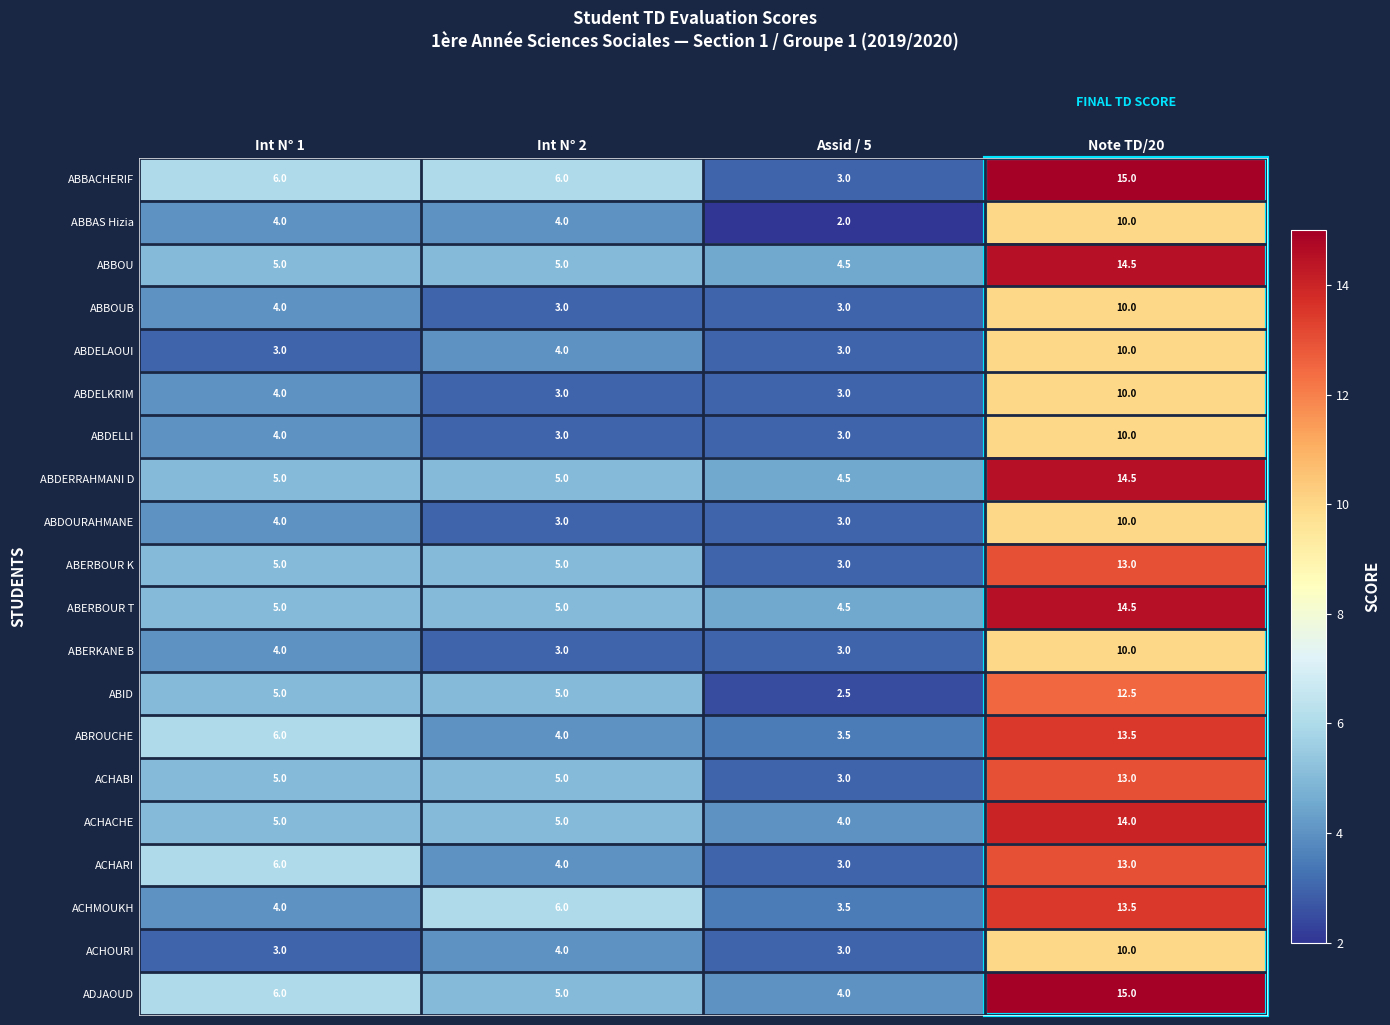

How many data points does each series have?

4